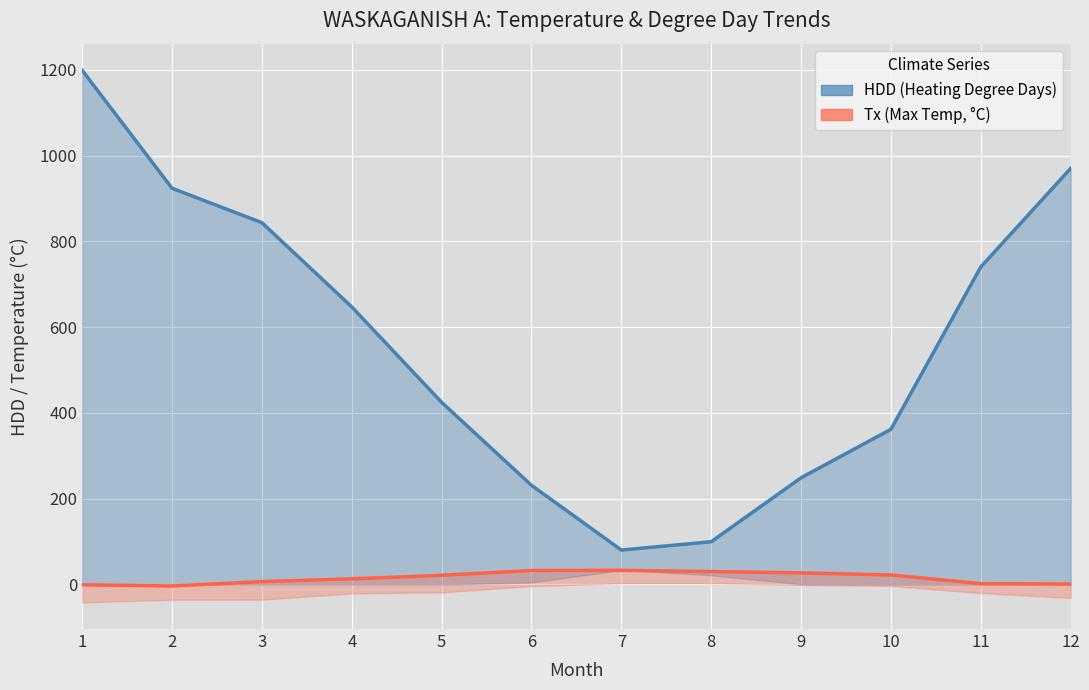

What is the greatest value displayed?

1198.8